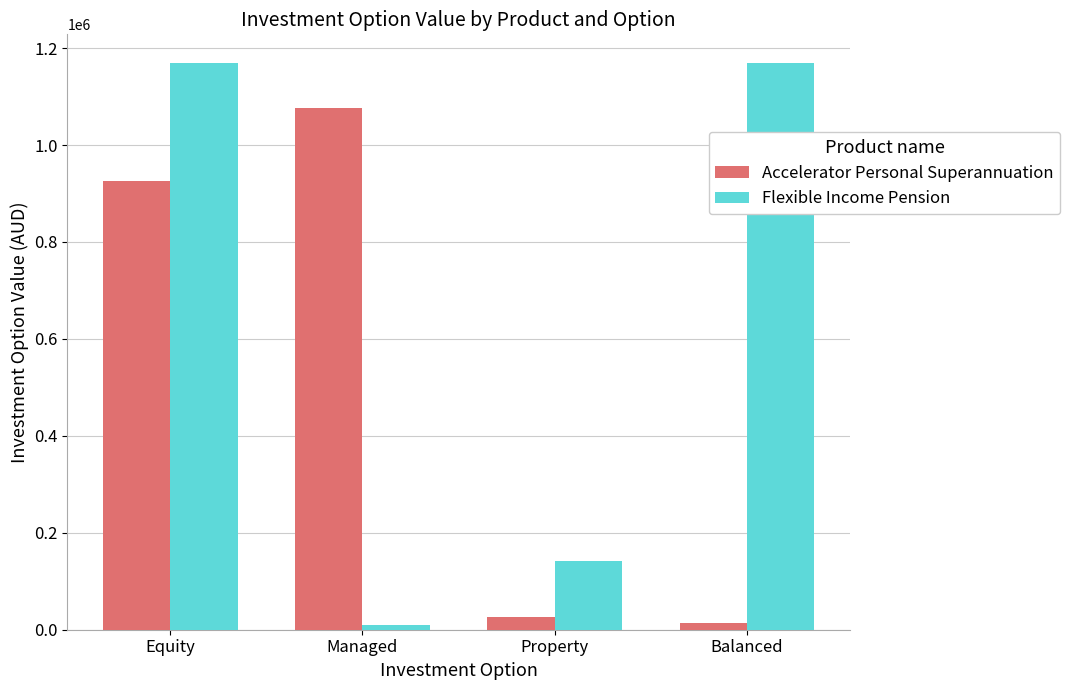

Rank the series by their maximum value, from lowest to highest.

Accelerator Personal Superannuation, Flexible Income Pension